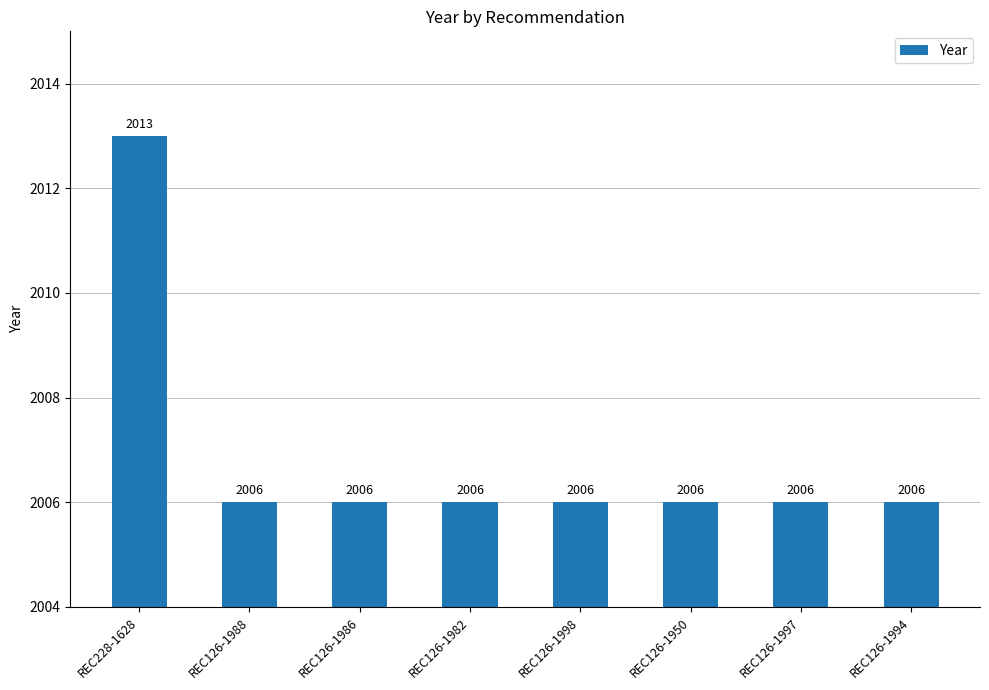

Read the value at REC126-1988.

2006